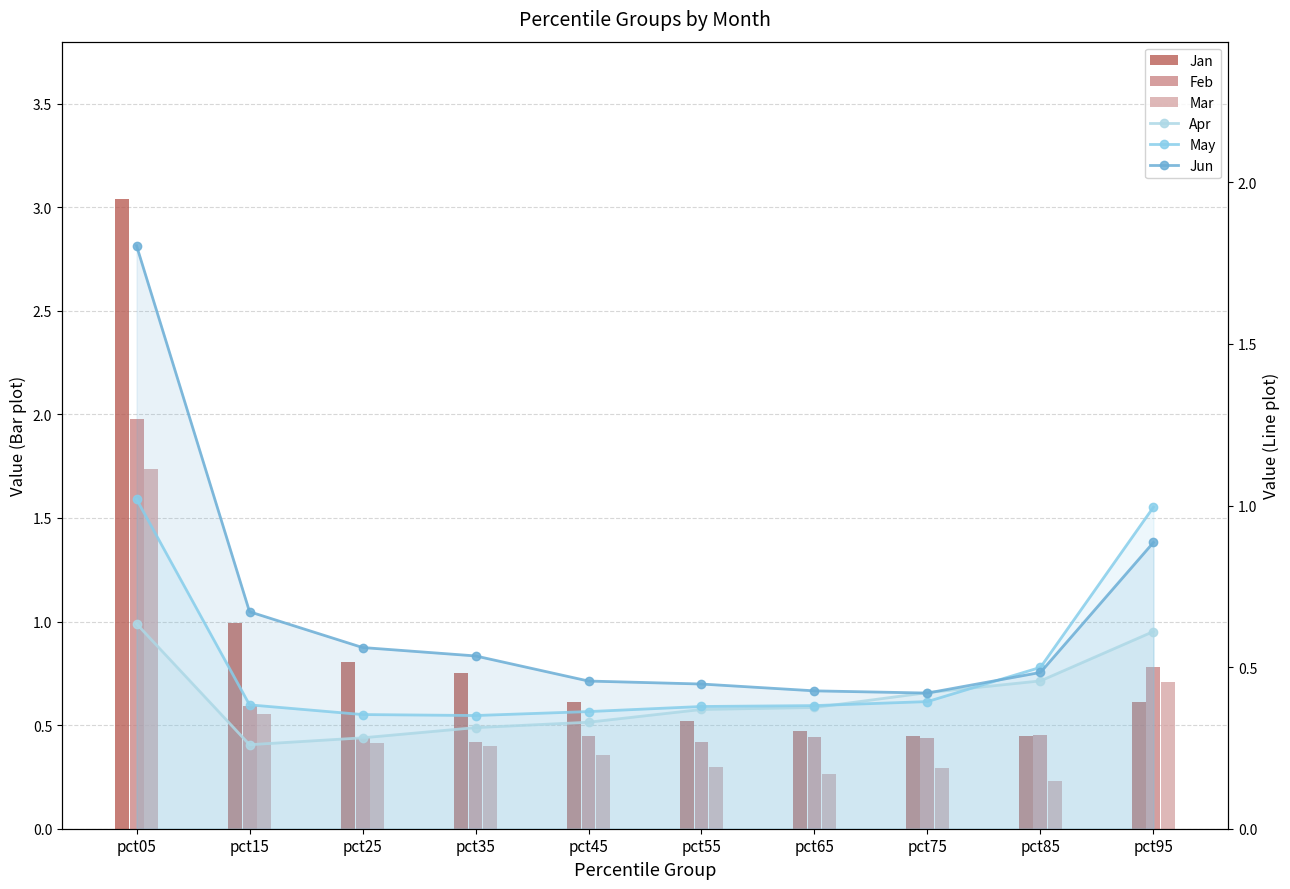

At which category does the chart reach its minimum across all series?

pct85